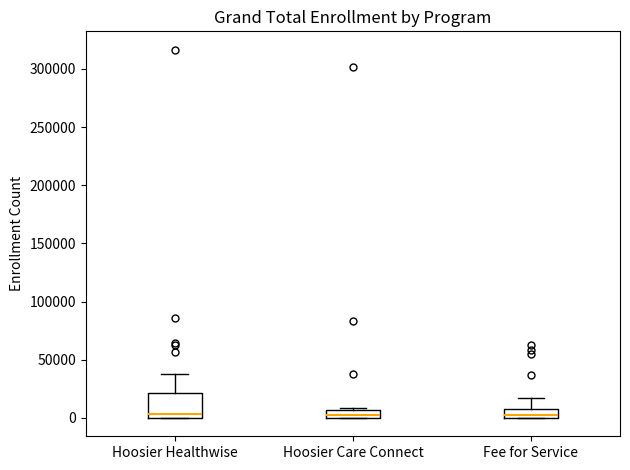

Which box is the tallest, from its lower edge to its upper edge?

Hoosier Healthwise